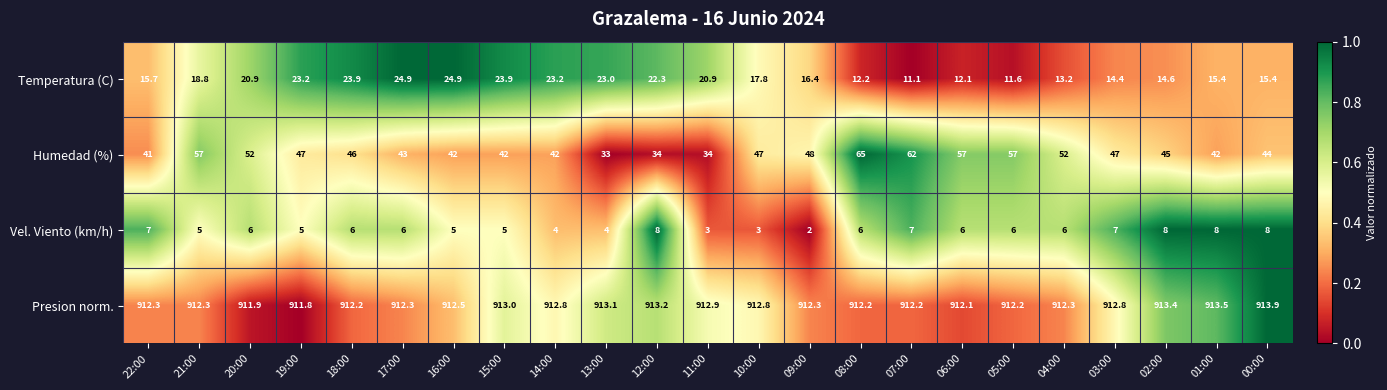

What is the sum of all Humedad (%) values?

1079.0